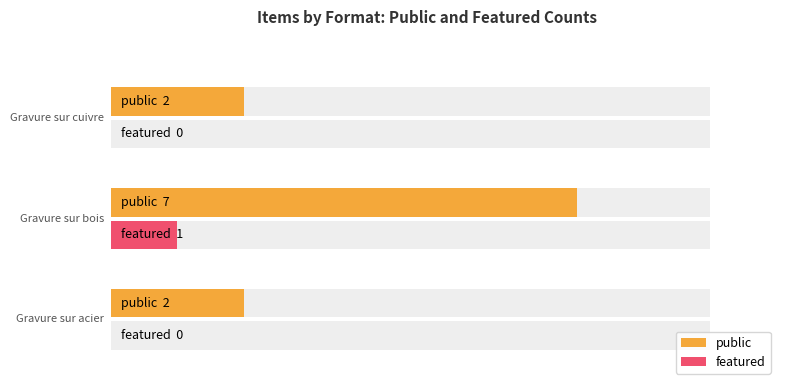

How many data points in public are above 2?

1